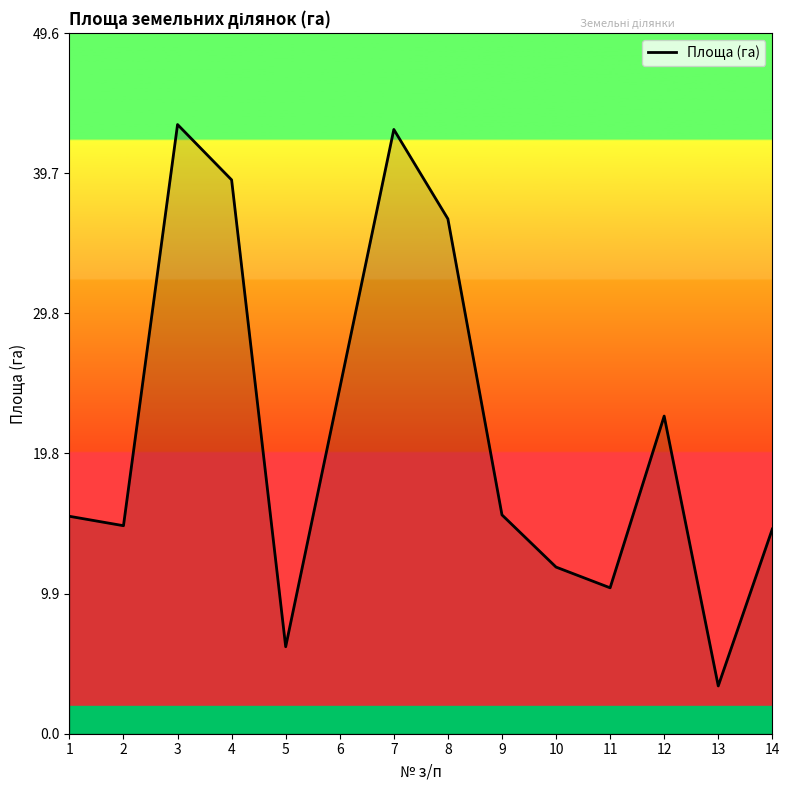

What is the difference between the values at 7 and 1?

27.4